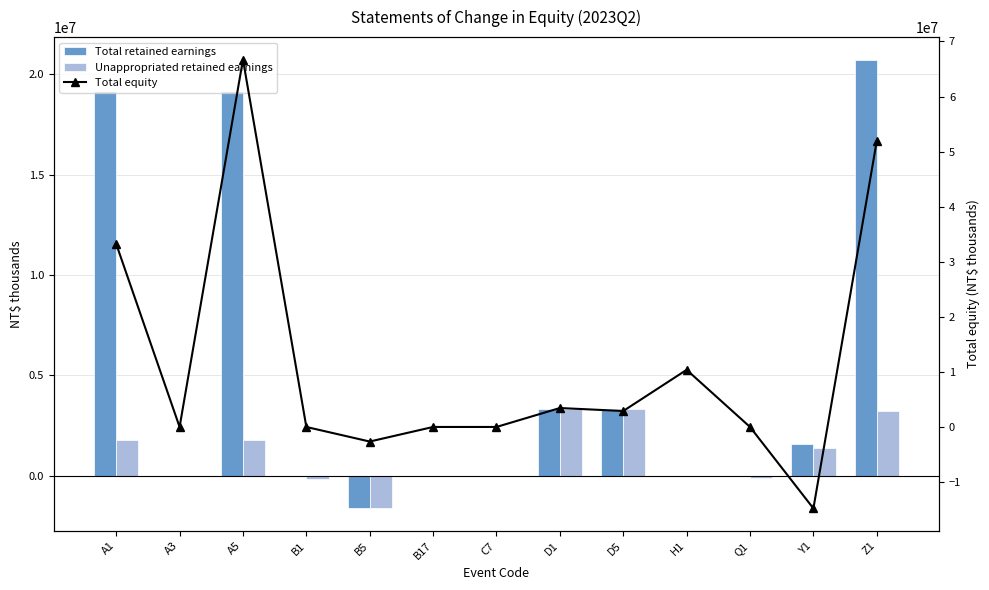

The Unappropriated retained earnings series shows 3244833 at H1. True or false?

False